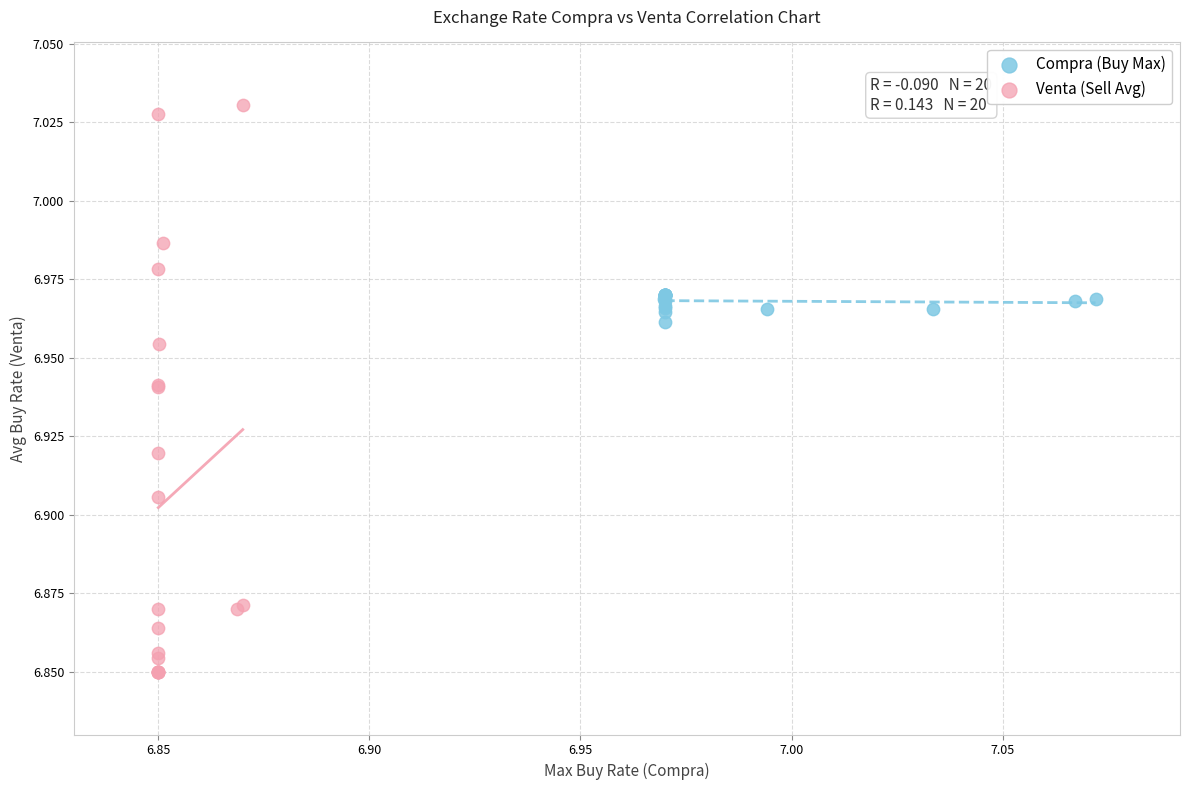

Which series reaches the maximum Y coordinate?

Venta (Sell Avg)